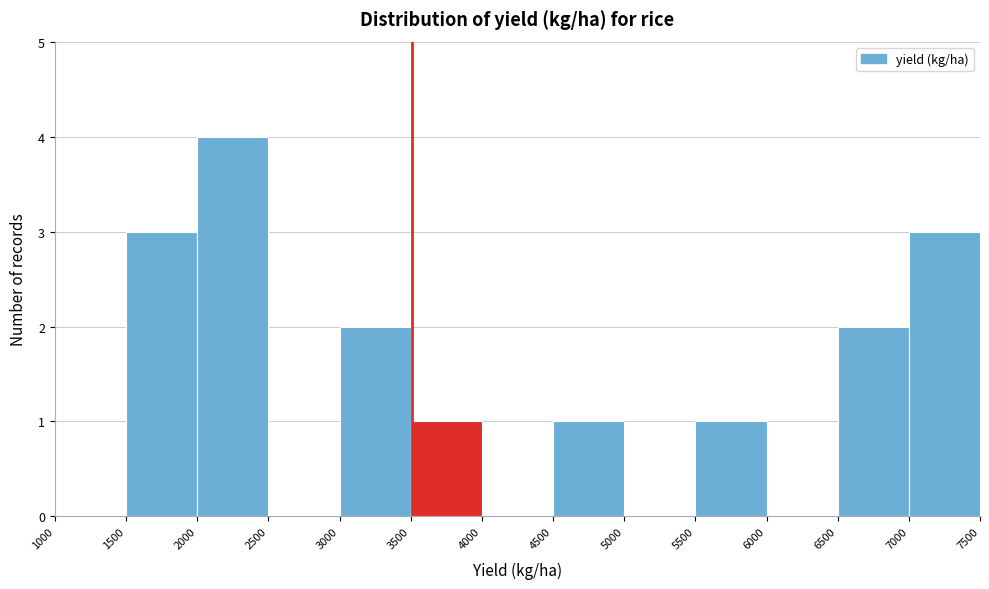

Which range on the x-axis has the tallest bar?

2000 to 2500